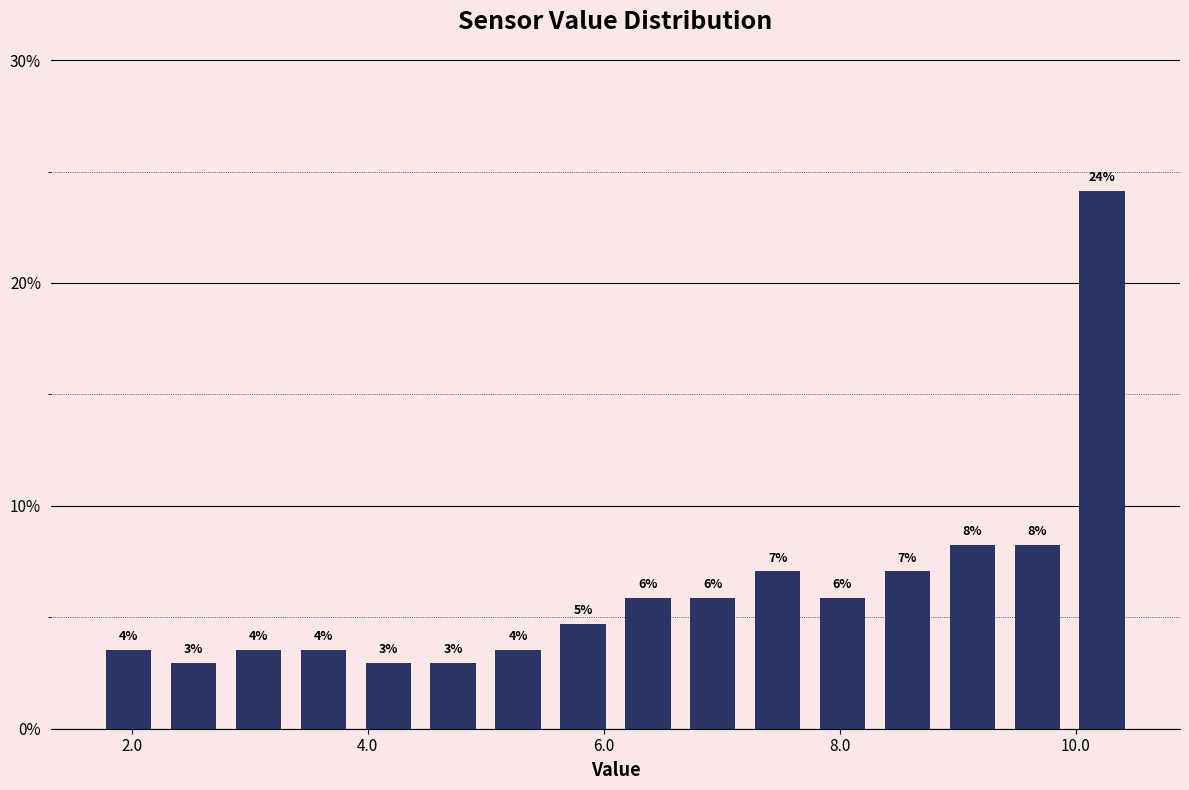

Read against the x-axis, roughly where is the centre of the tallest bar?

10.2